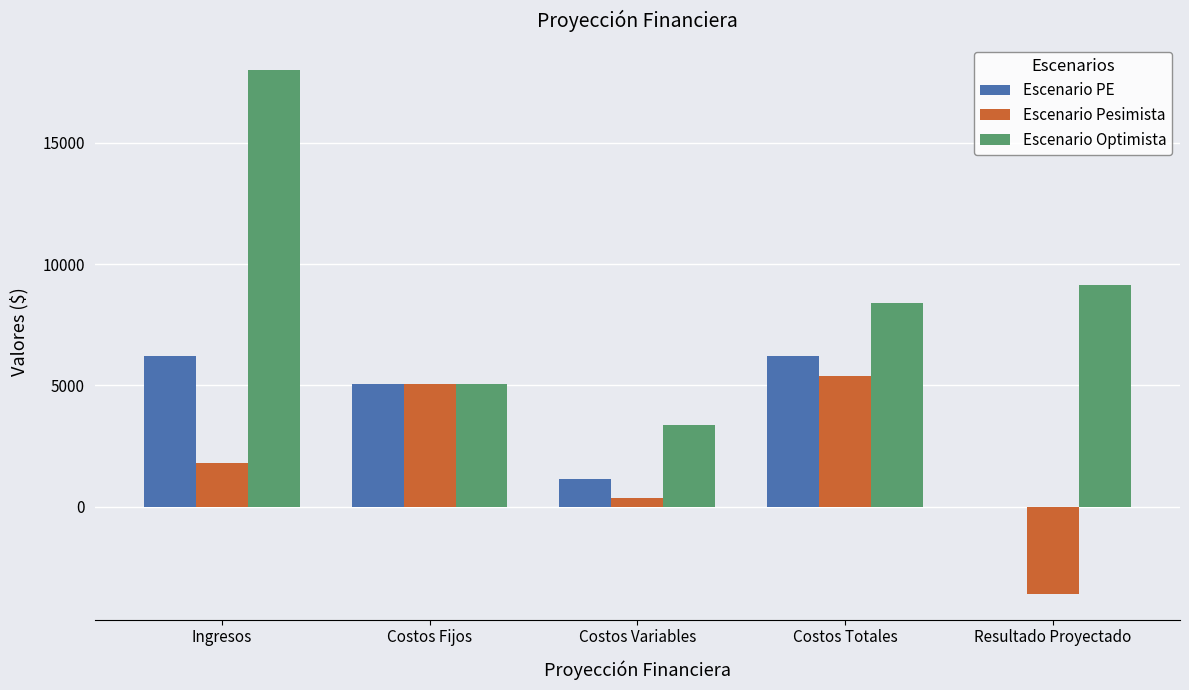

Read the Escenario PE value at Costos Totales.

6204.8